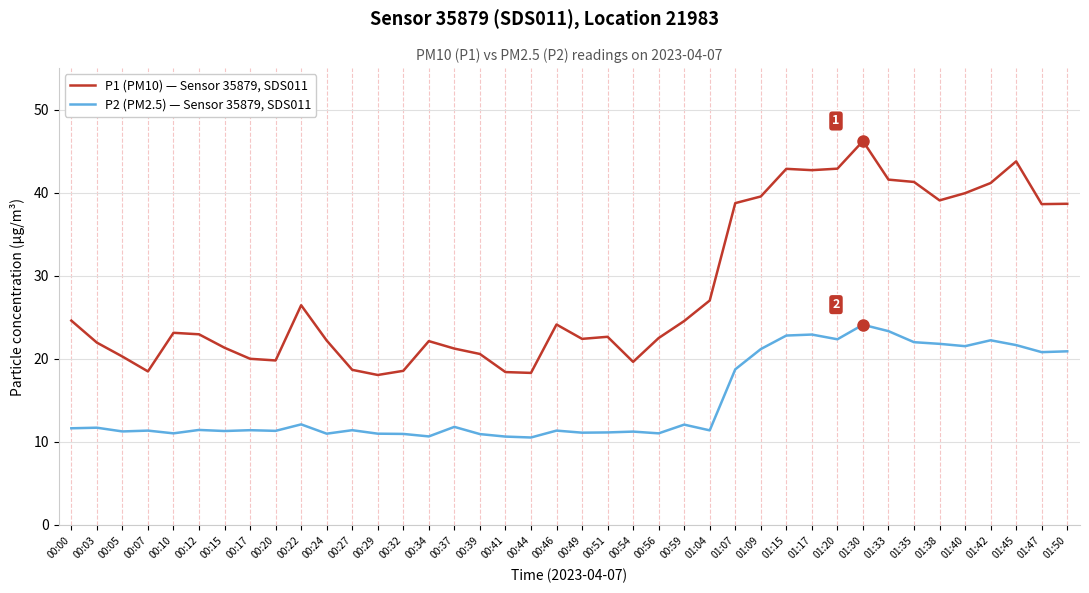

Which series has the widest spread of values?

P1 (PM10) — Sensor 35879, SDS011